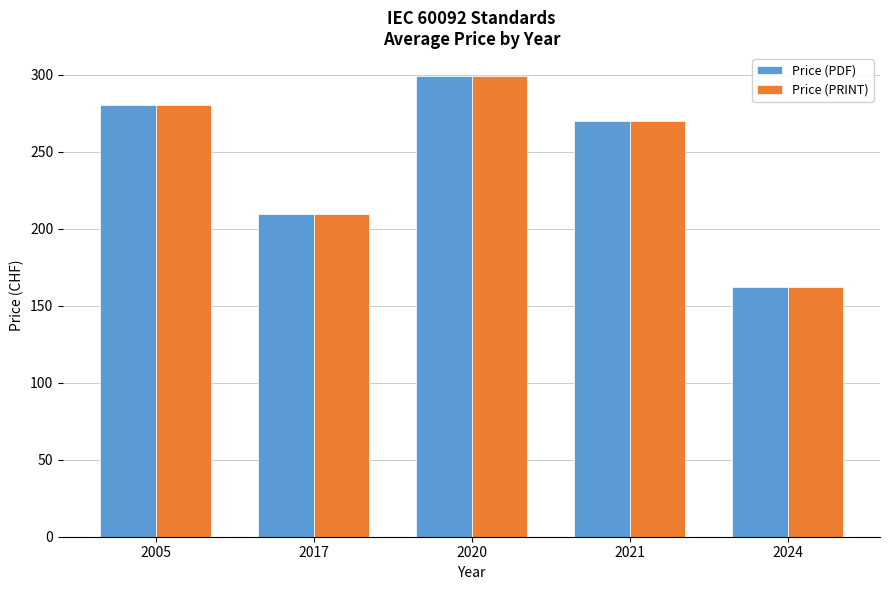

What is the minimum value shown in the chart?

162.2